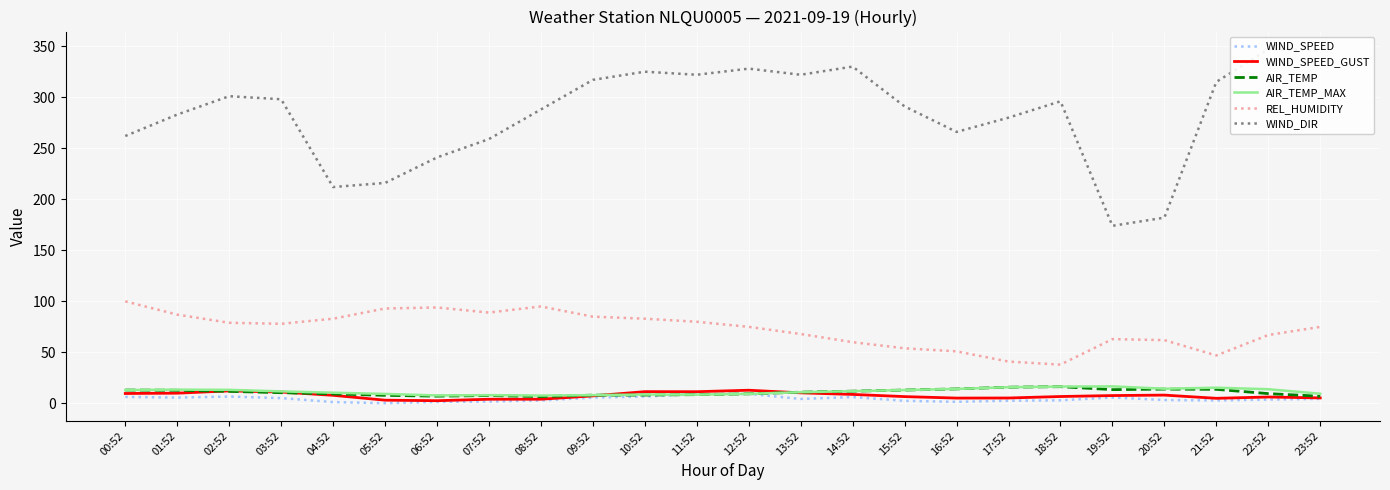

How many data points in AIR_TEMP are above 11?

11